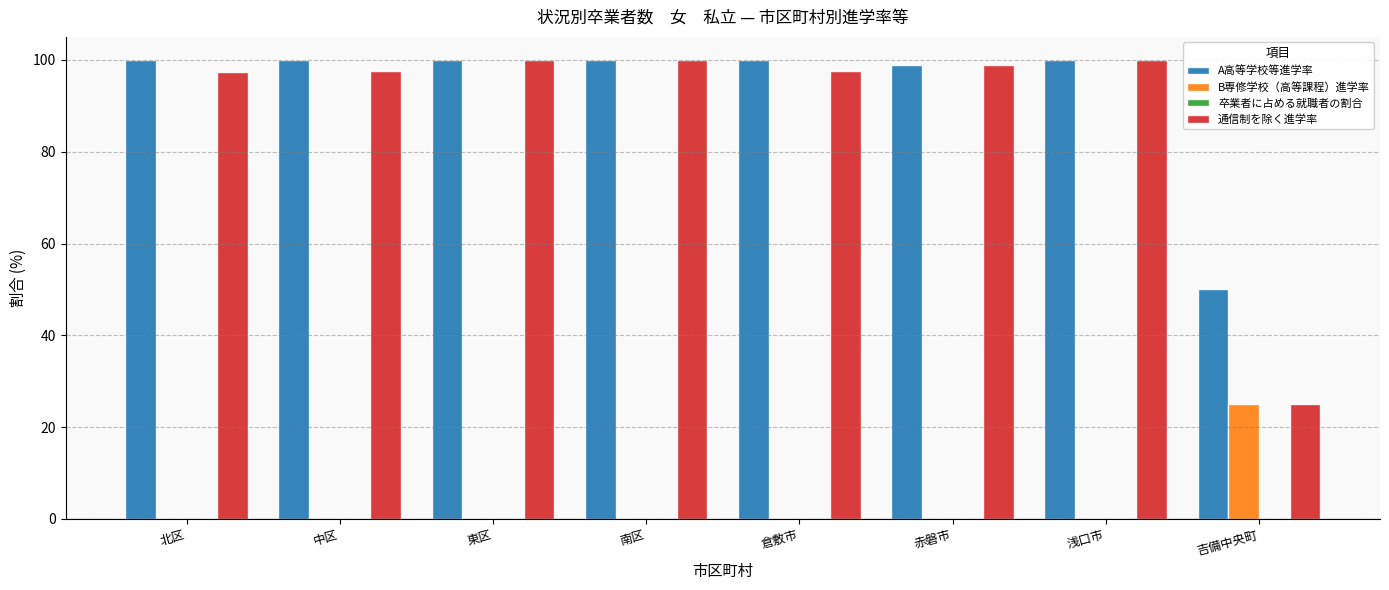

Is it true that A高等学校等進学率 equals 45.6 at 赤磐市?

False